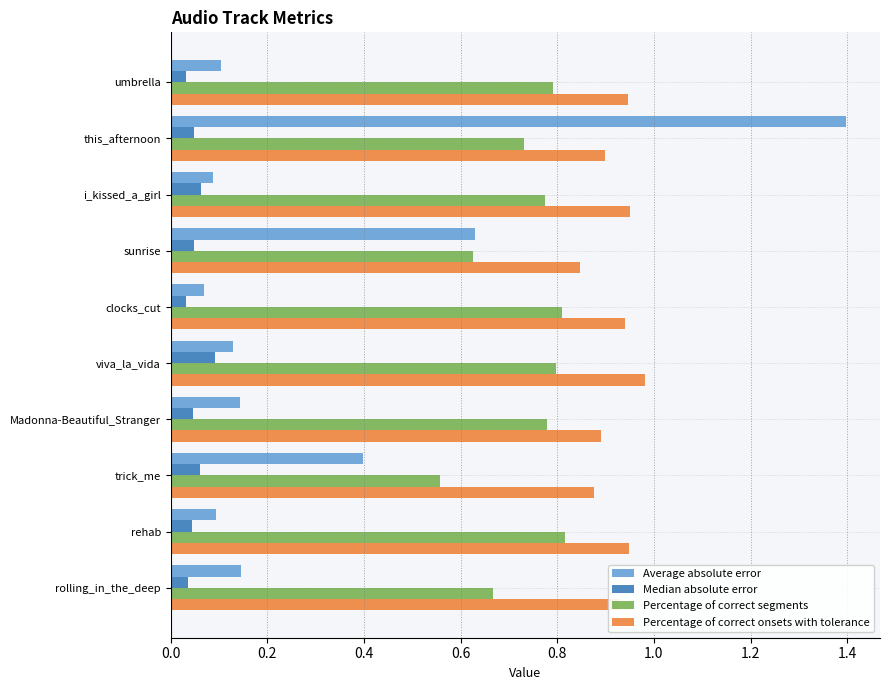

Which series has the largest range (max minus min)?

Average absolute error